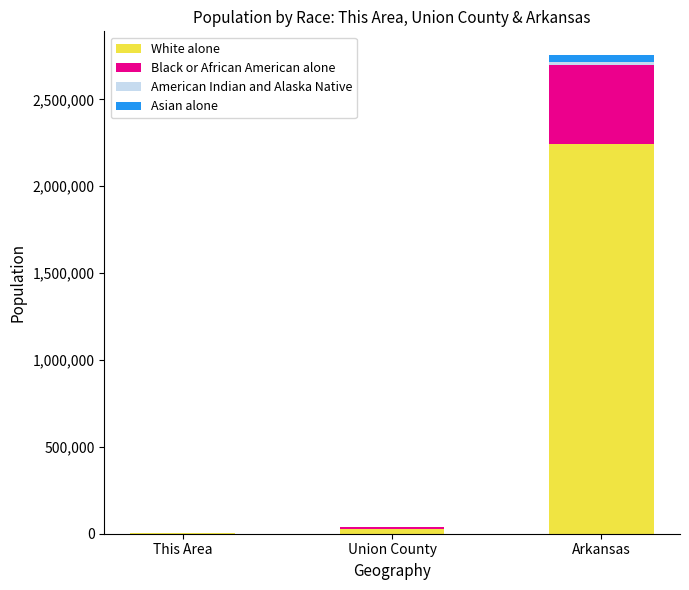

At which category is the sum across all series the highest?

Arkansas